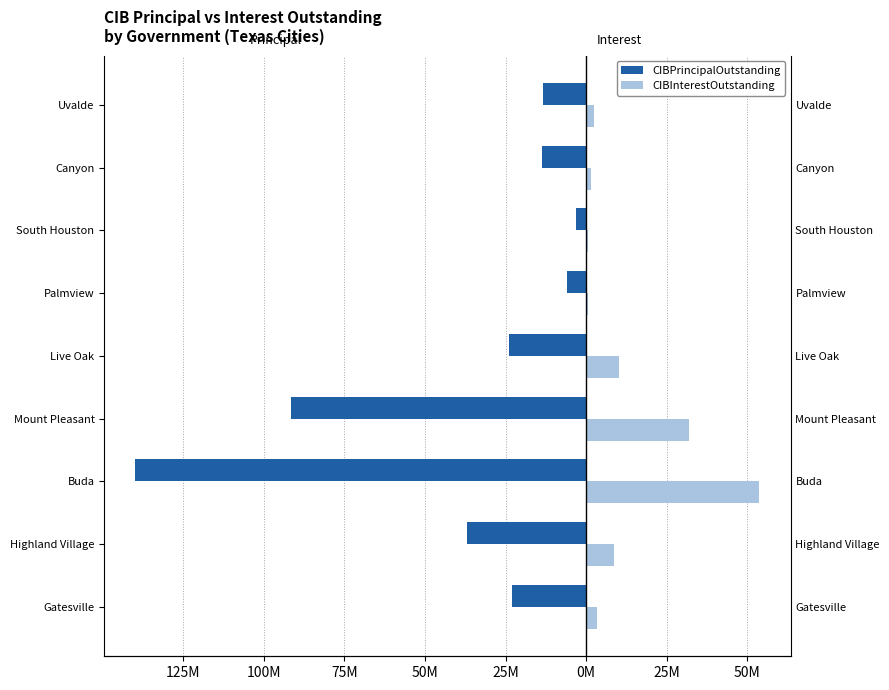

What is the smallest value displayed?

-139785000.0